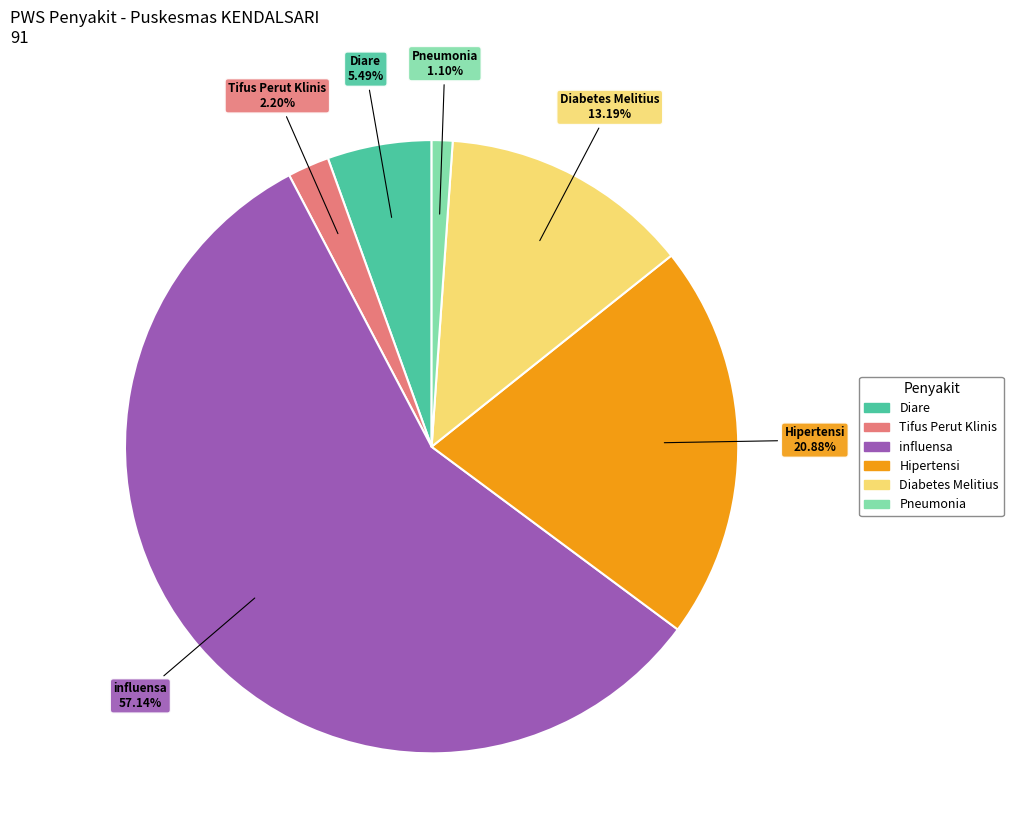

Between Pneumonia and Diabetes Melitius, which is larger?

Diabetes Melitius